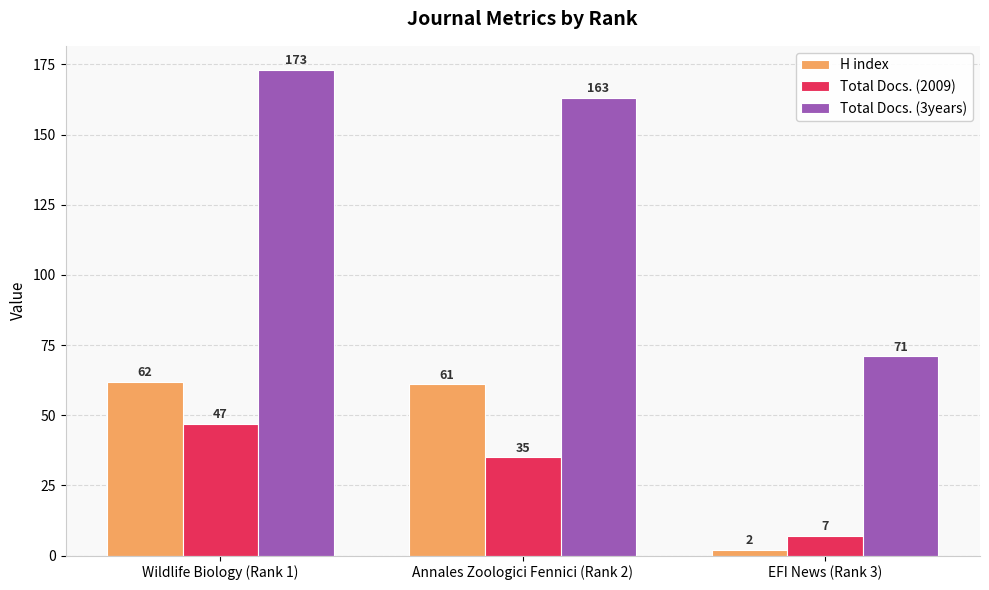

Count the number of data series in this chart.

3